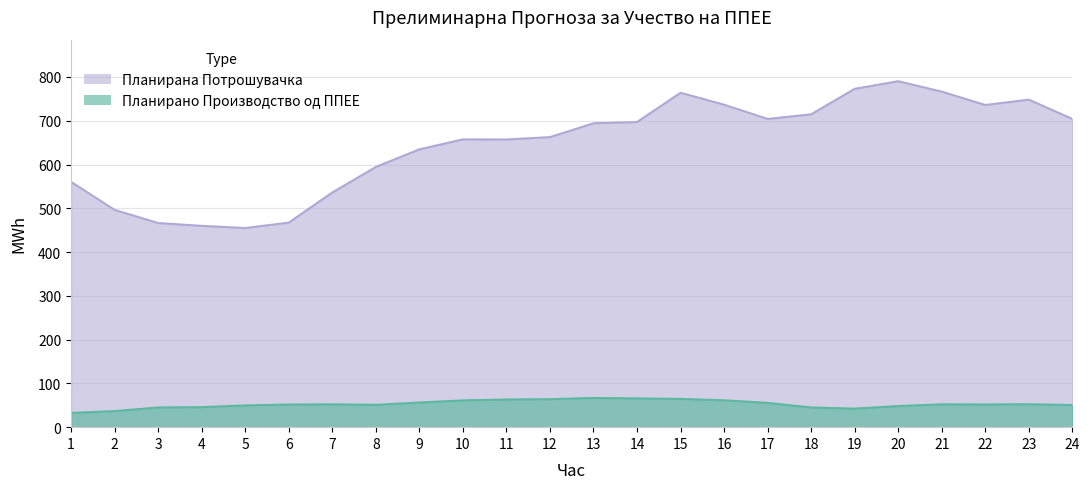

Reading right to left, list all the values displayed in this chart.

Планирано Производство од ППЕЕ: 50.7	52.5	52.0	52.3	48.4	42.5	45.2	55.5	61.5	64.7	65.8	66.9	64.1	63.3	61.3	56.5	51.2	52.3	51.8	49.8	45.9	45.2	36.7	32.7
Планирана Потрошувачка: 704.3	748.3	736.1	766.7	790.4	773.1	714.8	704.2	736.8	764.0	697.2	694.3	662.8	657.4	657.6	634.8	594.6	536.2	467.4	455.0	460.0	466.5	496.4	560.6